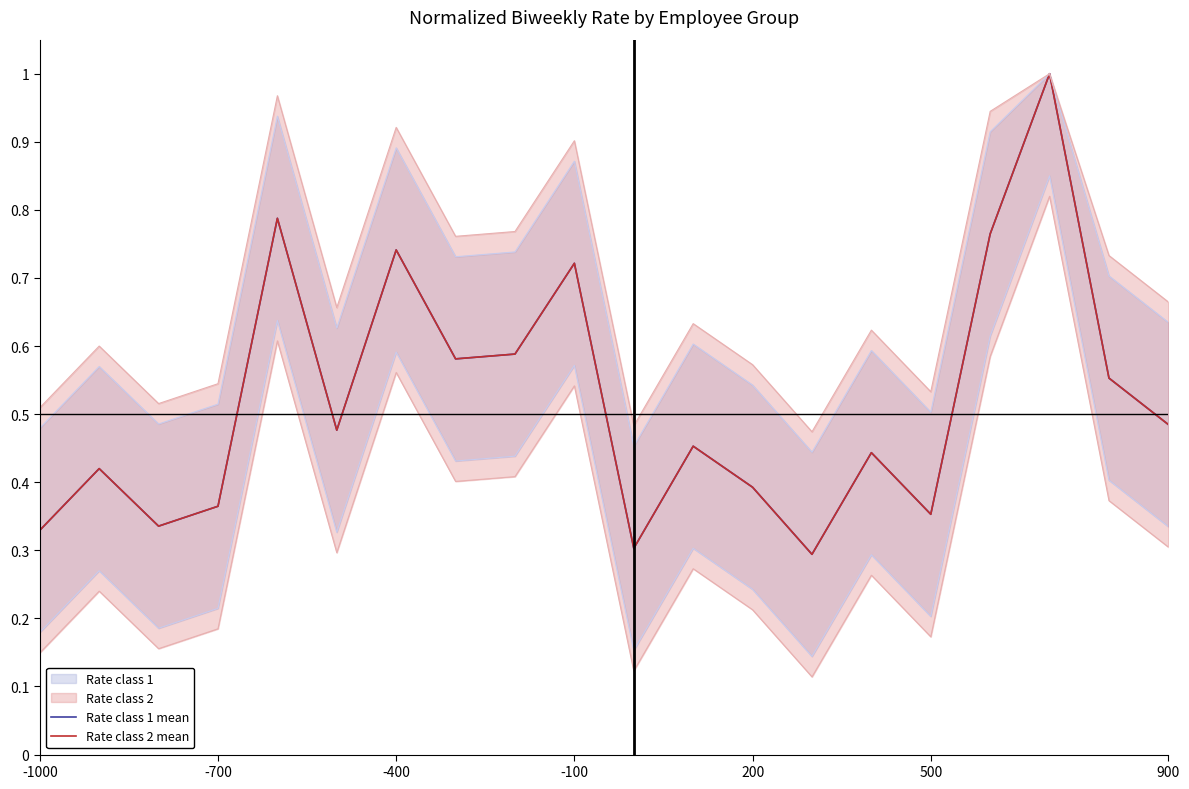

How many lines are shown in the chart?

2